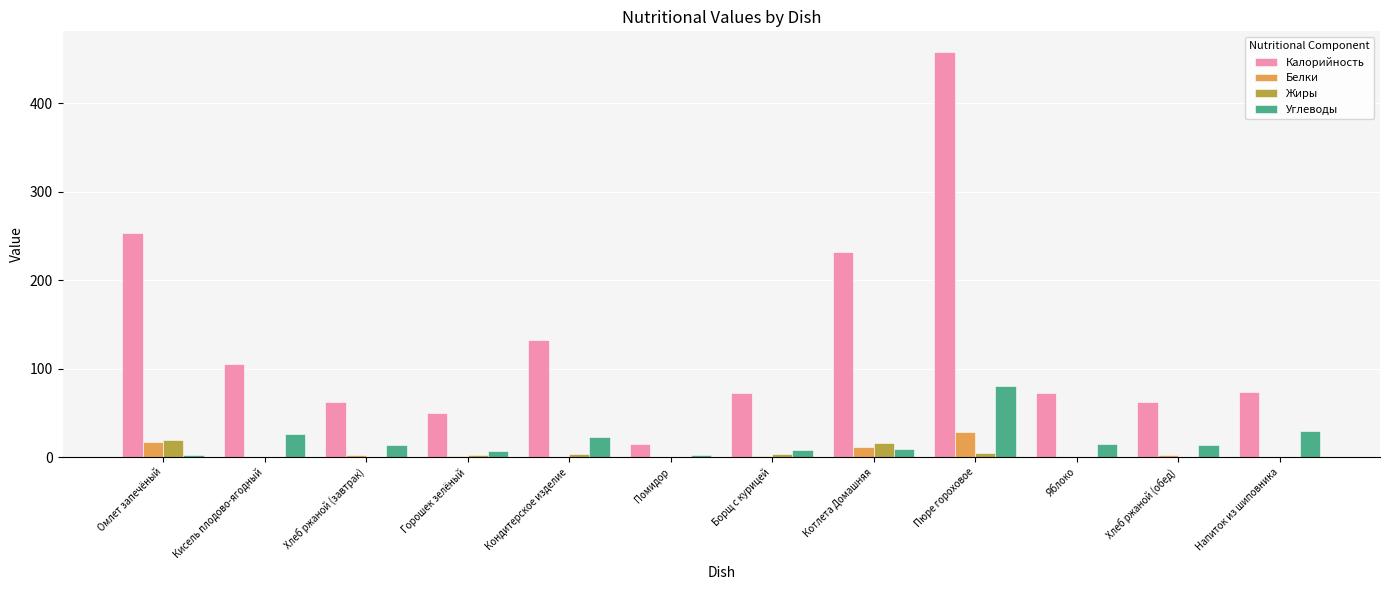

True or false: Углеводы has a value of 29.6 at Напиток из шиповника.

True